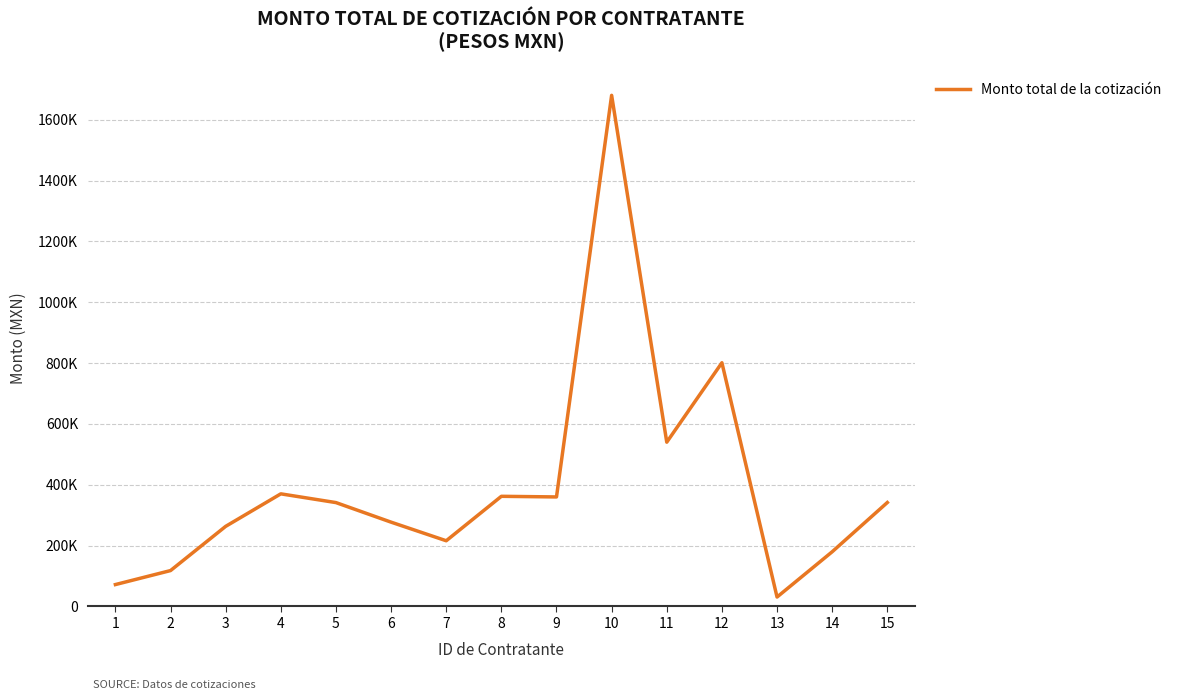

Reading left to right, list all the values displayed in this chart.

1=72000.0	2=118000.0	3=263347.4	4=370188.0	5=341434.0	6=277129.2	7=216000.0	8=362069.0	9=360000.0	10=1680000.0	11=540000.0	12=801049.2	13=31000.0	14=179800.0	15=341650.9